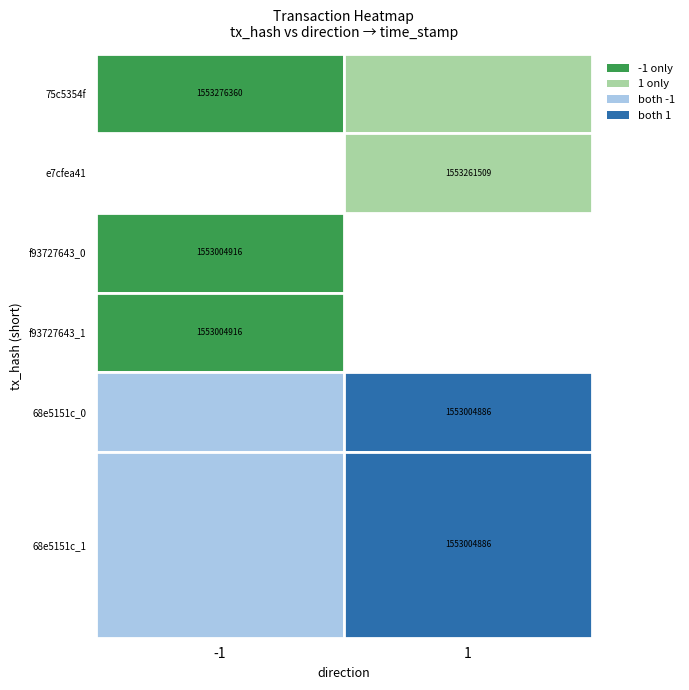

At which label does 68e5151c_0 reach its minimum?

-1